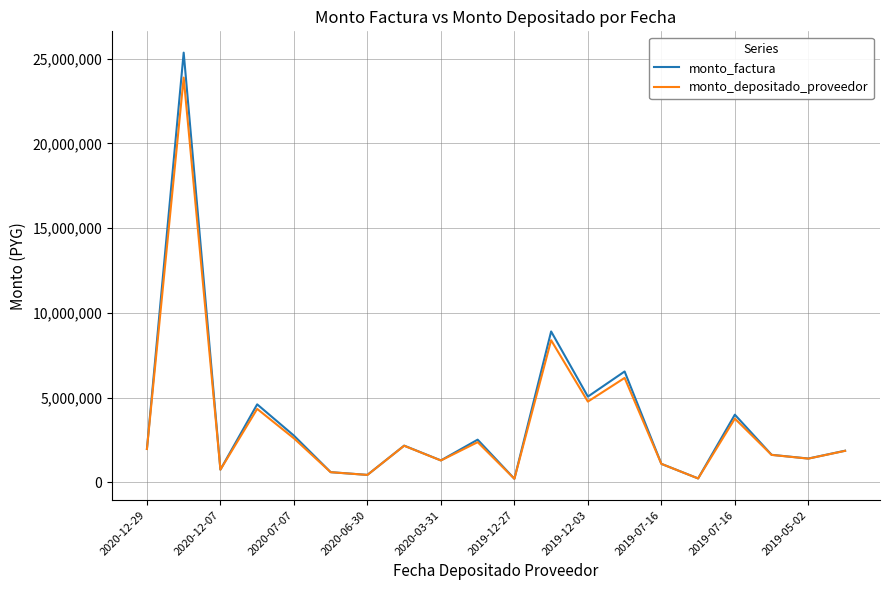

What are all the series names shown in the legend?

monto_factura, monto_depositado_proveedor